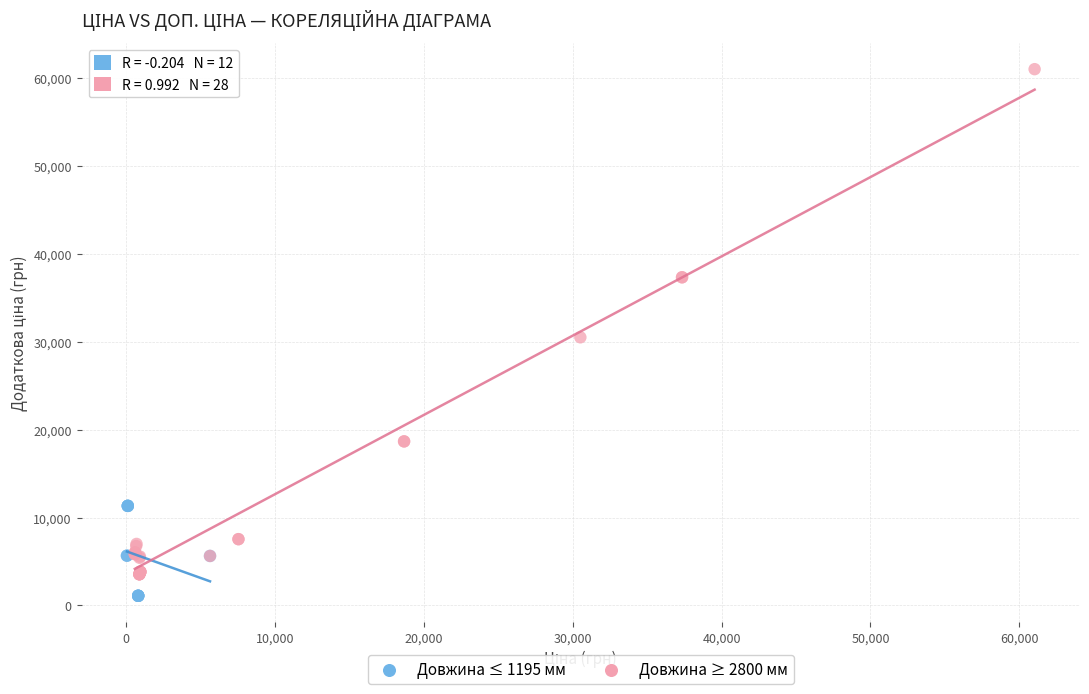

Which series reaches the maximum Y coordinate?

Довжина ≥ 2800 мм